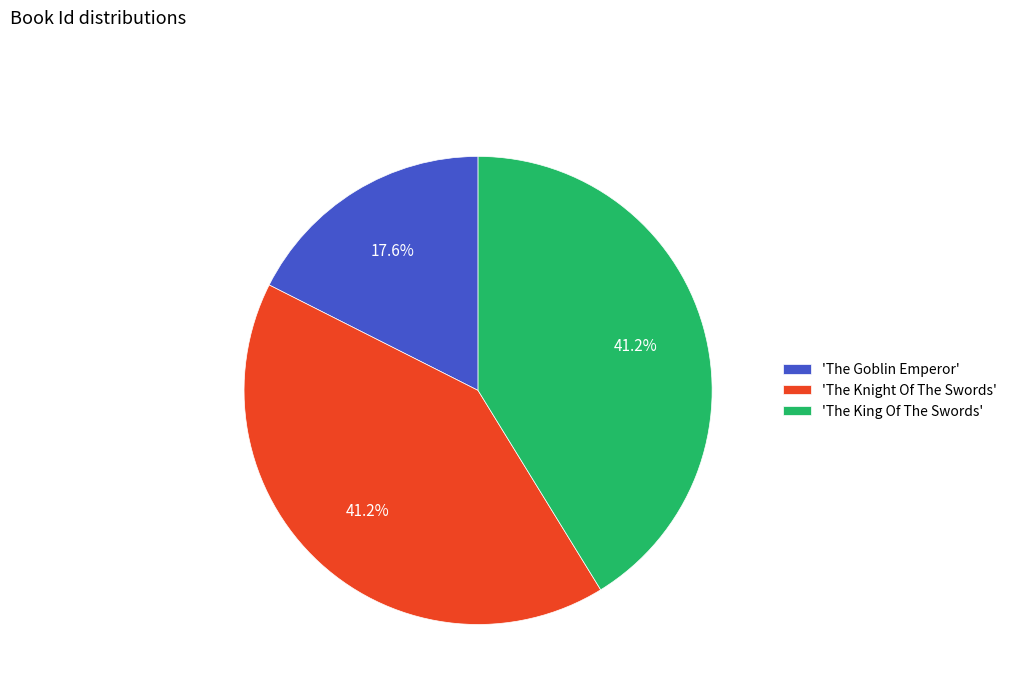

To the nearest percent, what is the average slice percentage?

33%